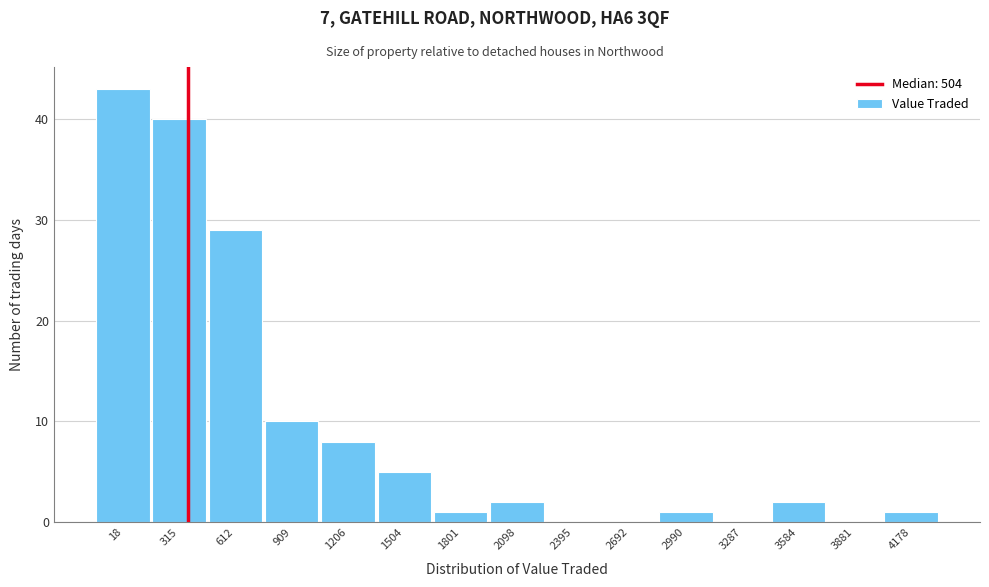

Reading right to left, extract all data points from this chart.

4178=1	3881=0	3584=2	3287=0	2990=1	2692=0	2395=0	2098=2	1801=1	1504=5	1206=8	909=10	612=29	315=40	18=43